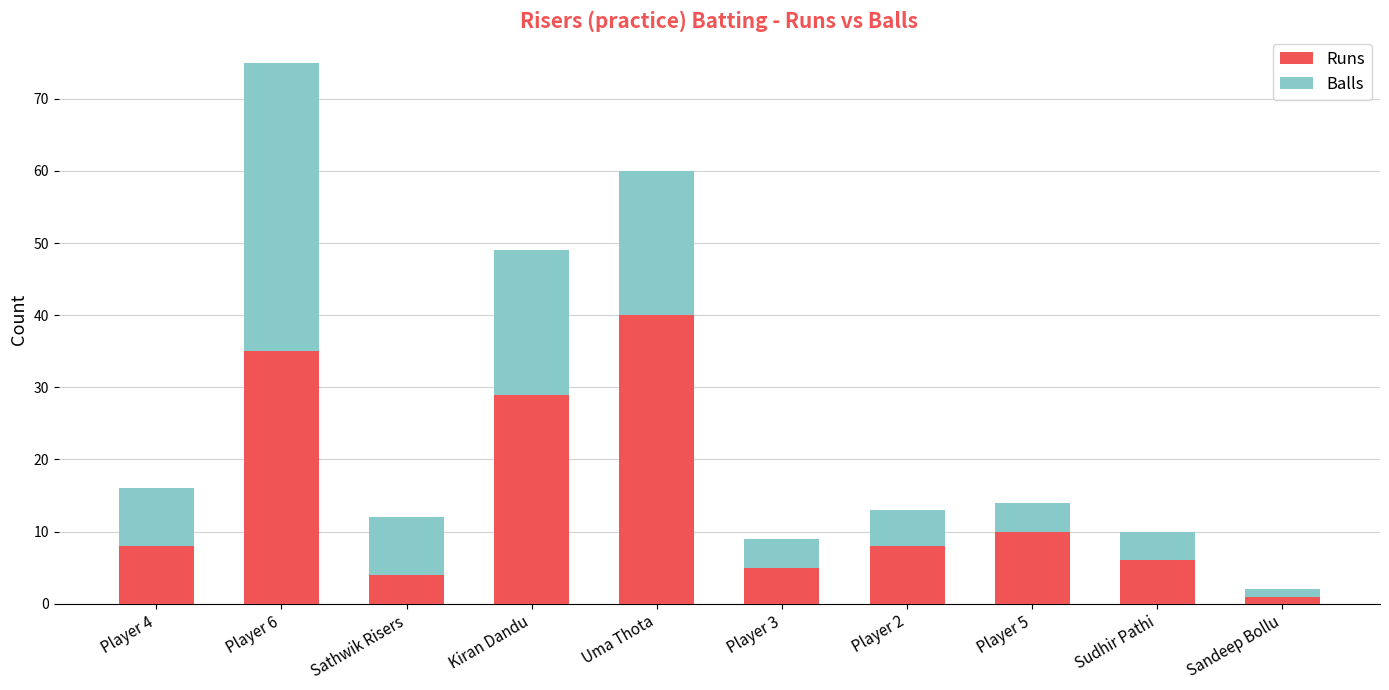

True or false: Runs has a value of 6 at Sudhir Pathi.

True